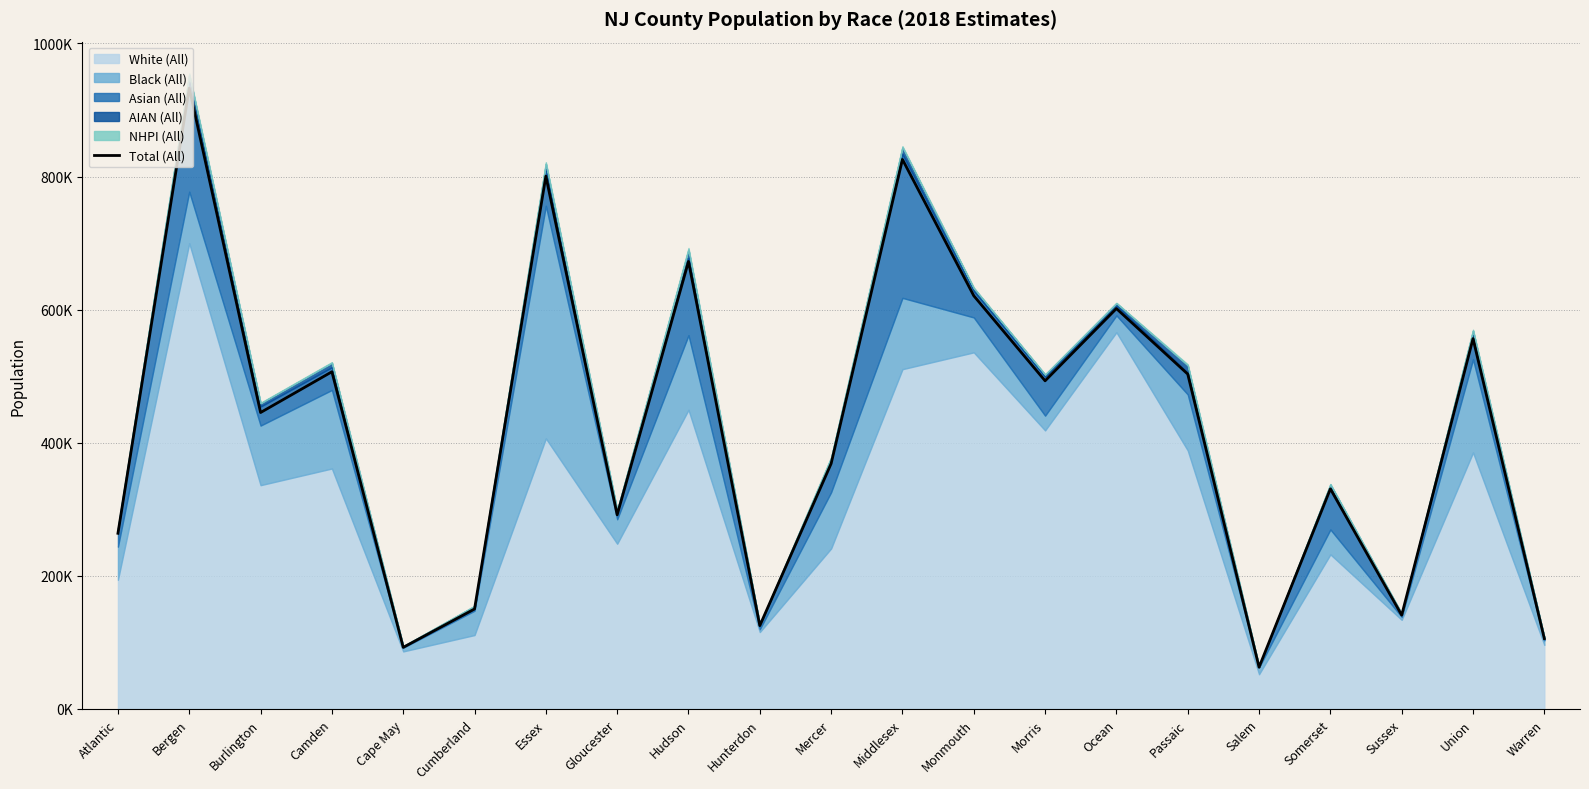

Which category has the lowest value across all series?

Salem